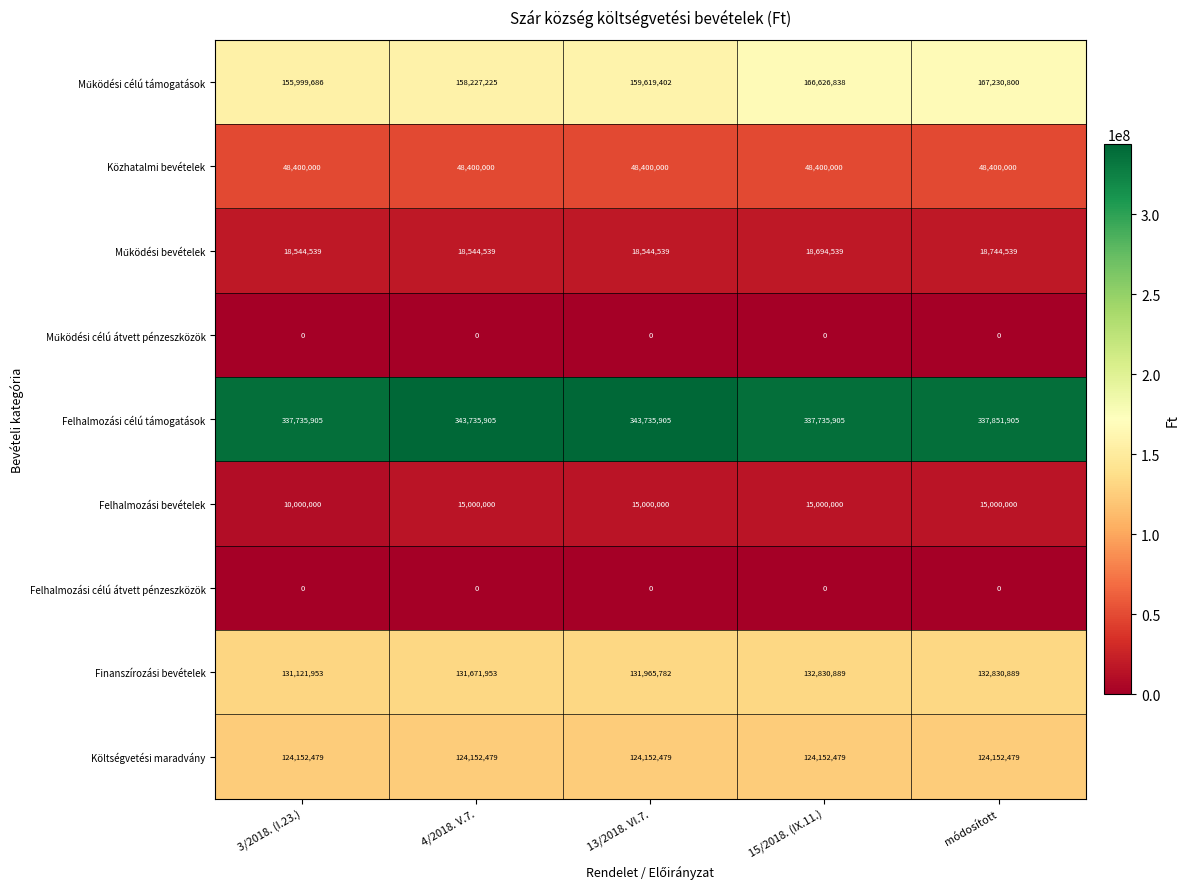

What is the maximum value shown in the chart?

343735905